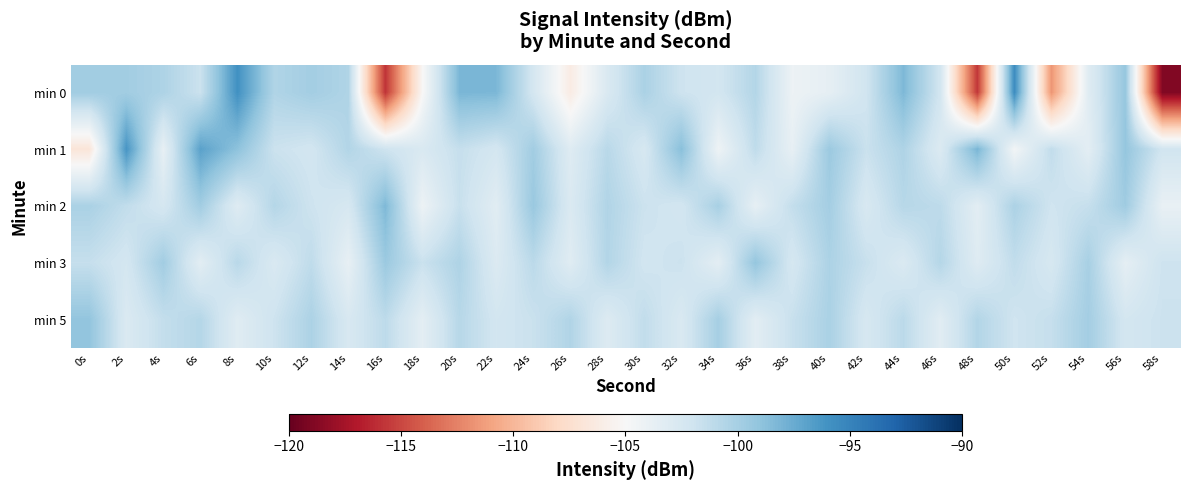

Which has a higher value, 4s or 24s?

4s